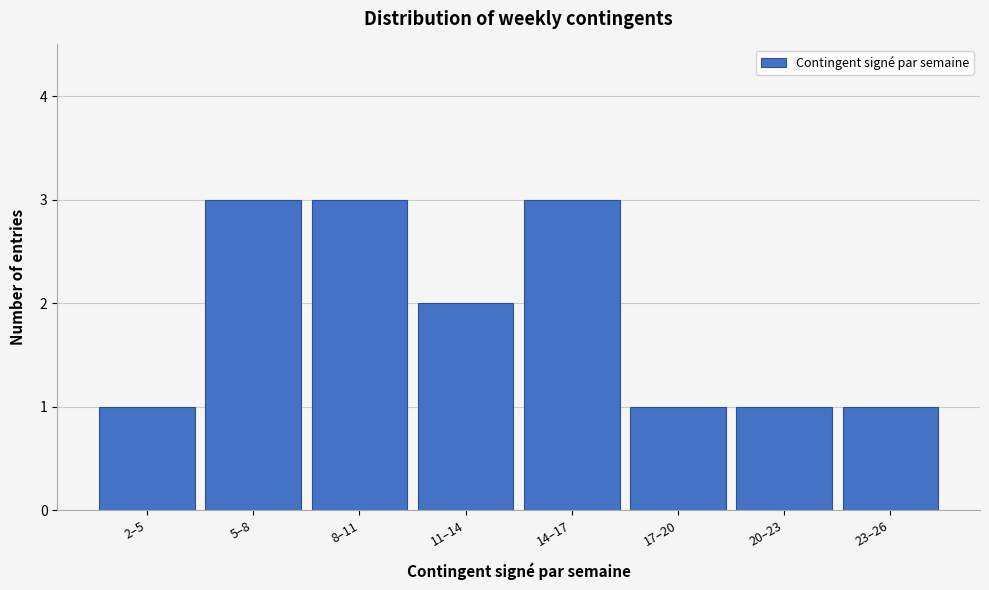

Reading left to right, extract all data points from this chart.

1	3	3	2	3	1	1	1